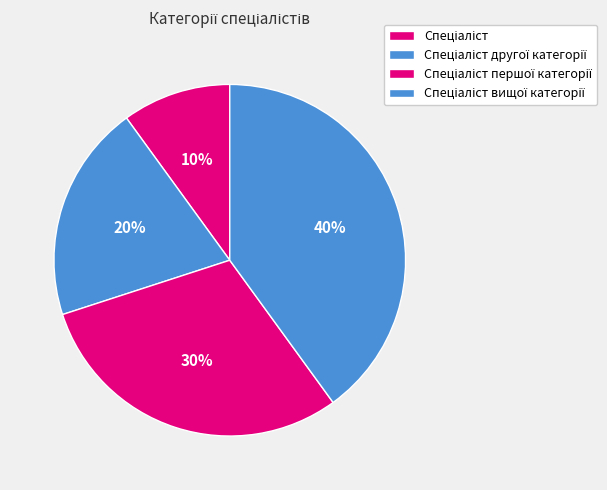

How many segments does this pie chart have?

4